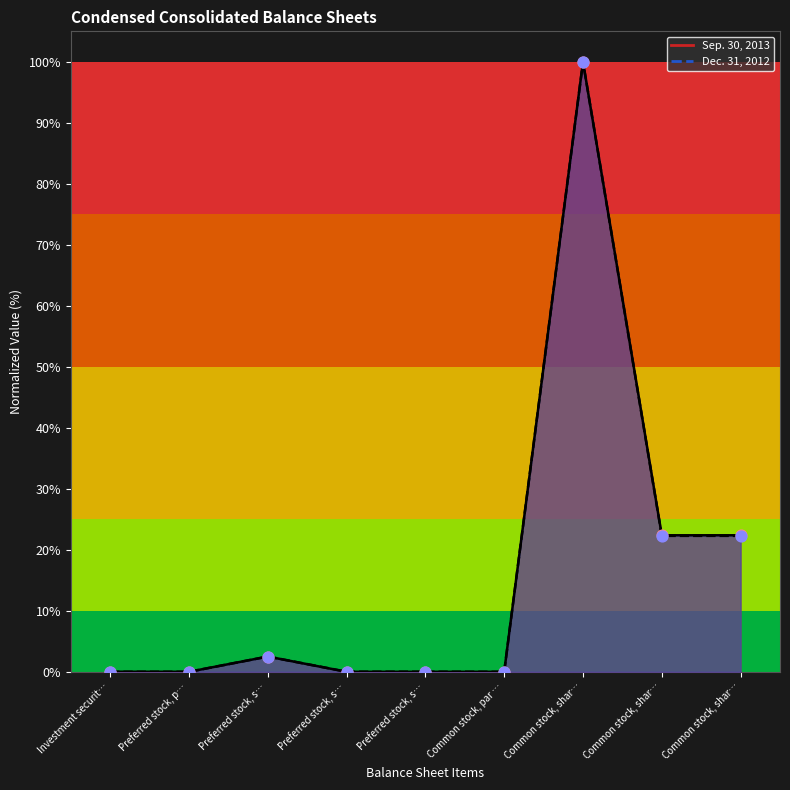

At how many categories does at least one series exceed 30?

1